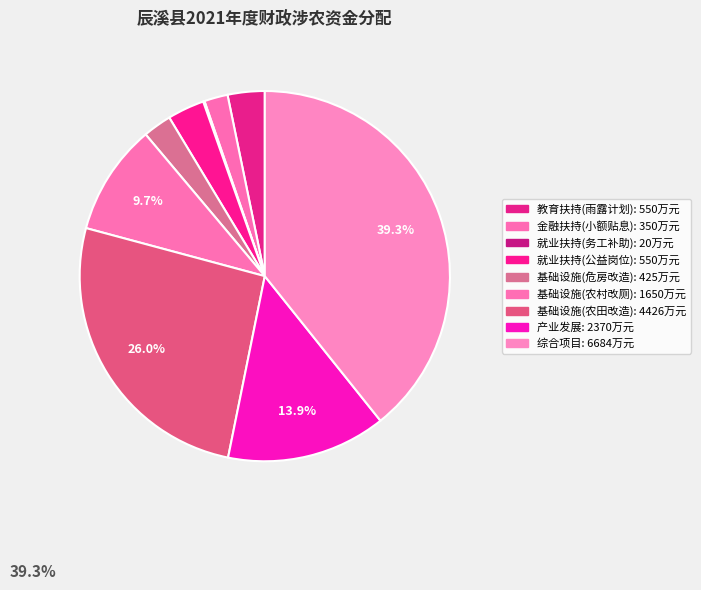

True or false: 金融扶持(小额贴息) accounts for 1% of the total.

False